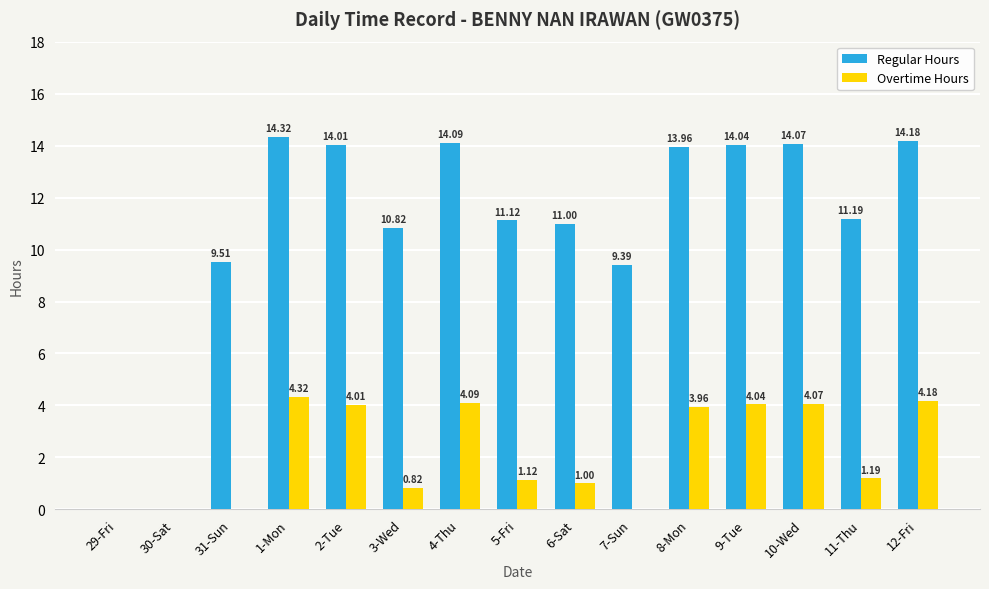

Between 30-Sat and 5-Fri, which series saw the biggest shift?

Regular Hours